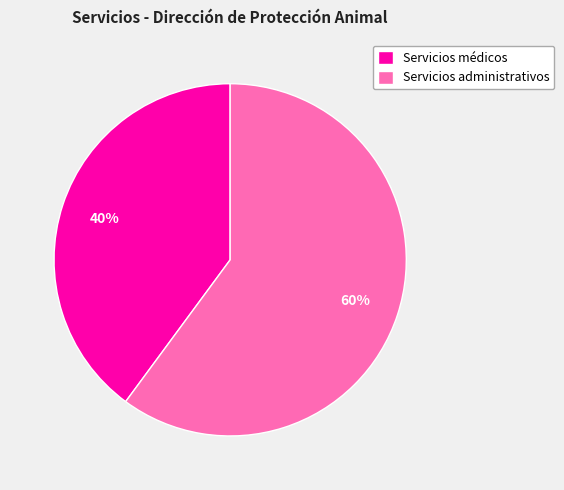

Approximately how many times larger is the value at Servicios administrativos compared to Servicios médicos?

1.5